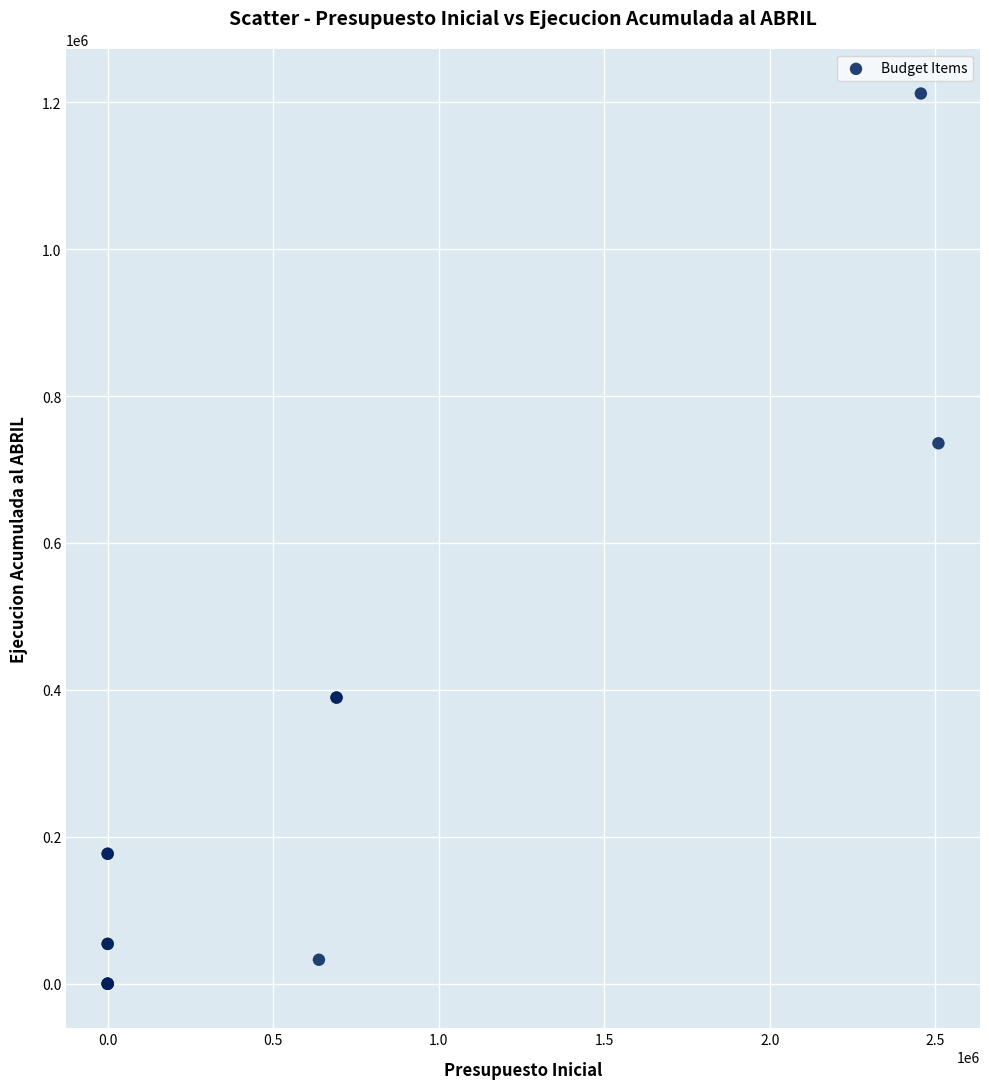

What Y value in the scatter plot is closest to 605902?

735709